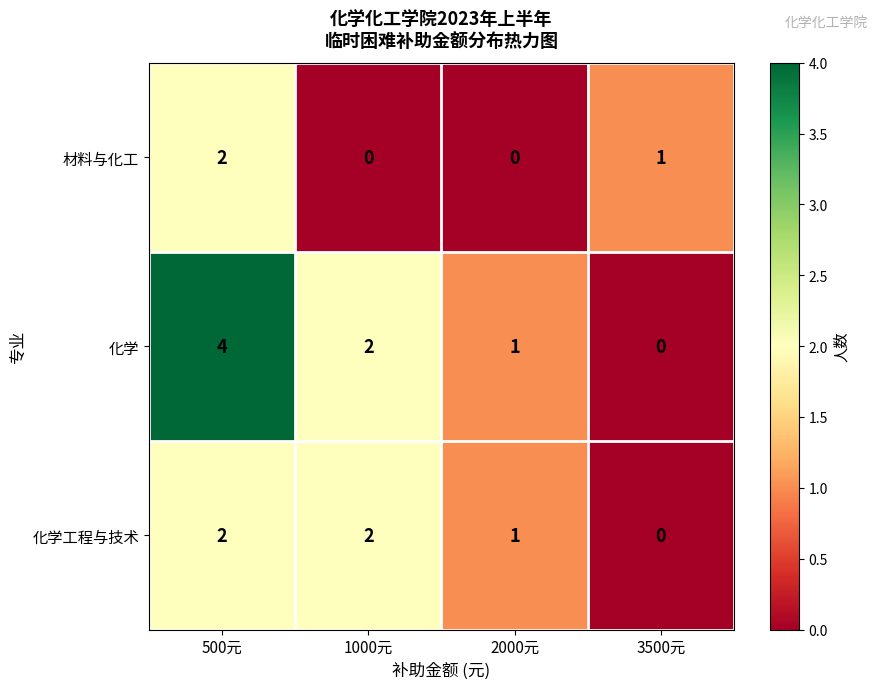

Which series has the largest range (max minus min)?

化学